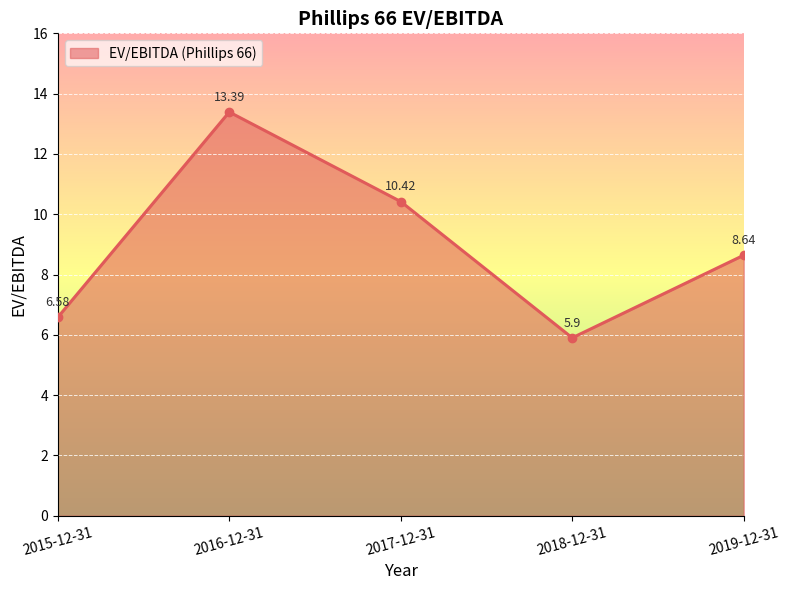

What is the ratio of the value at 2019-12-31 to the value at 2015-12-31?

1.3